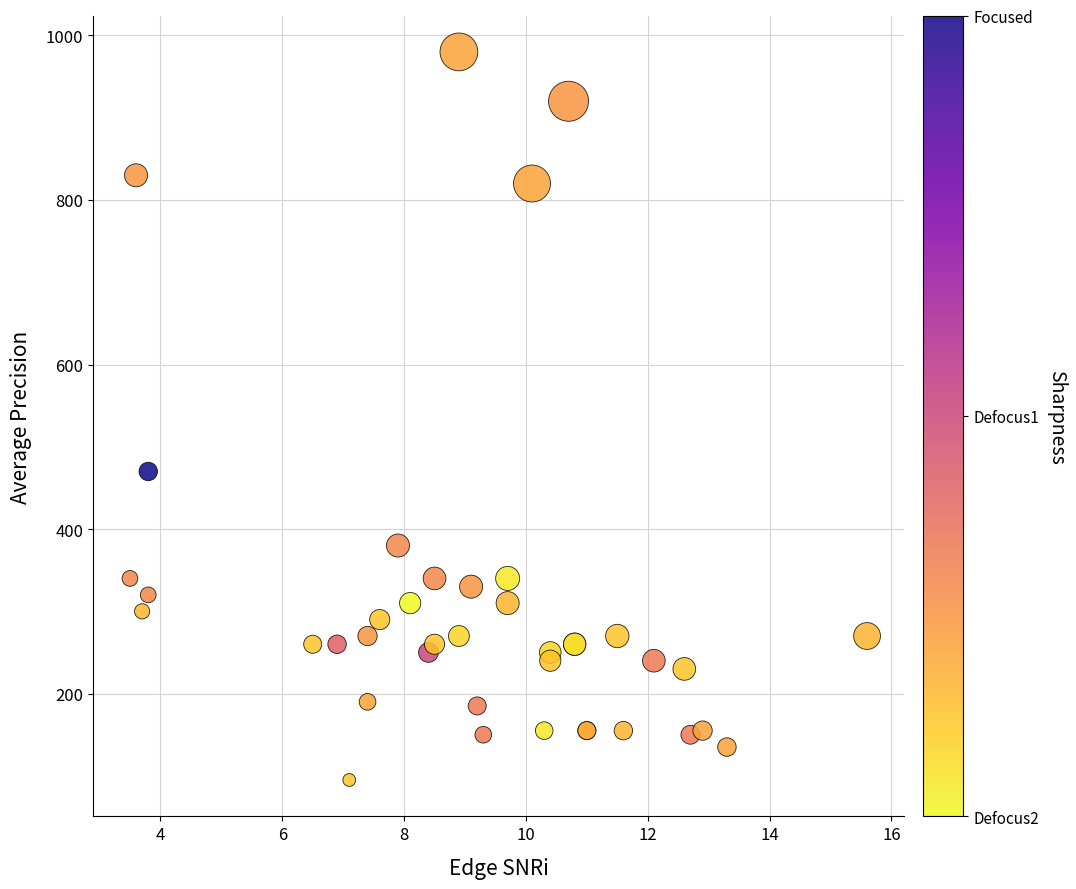

What Y value in the scatter plot is closest to 537?

470